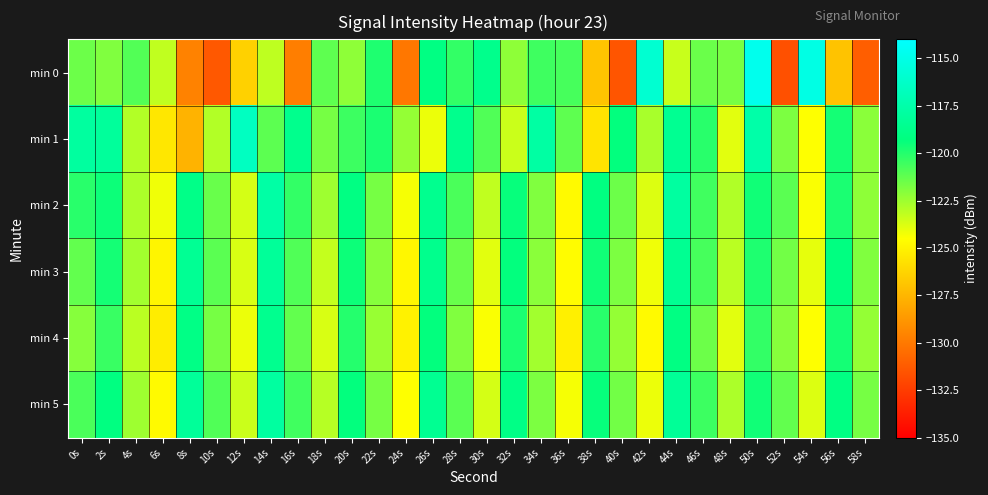

What is the spread (max minus min) of values at 20s?

3.1